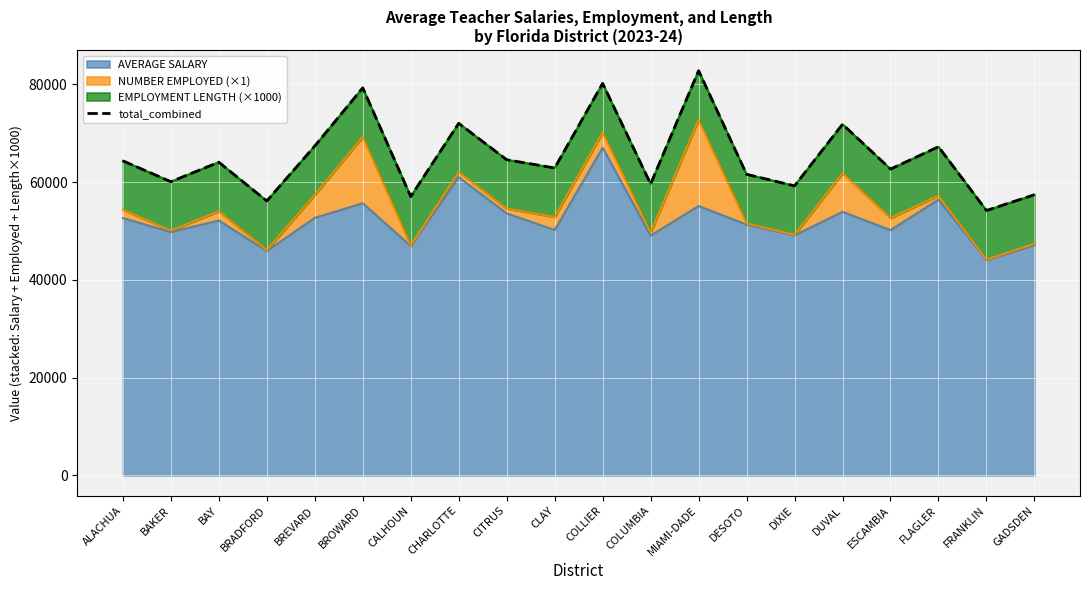

Reading left to right, transcribe all the data shown in this chart.

ALACHUA=64371.2	BAKER=60105.3	BAY=64095.5	BRADFORD=56156.8	BREVARD=67415.6	BROWARD=79317.6	CALHOUN=57062.1	CHARLOTTE=72048.8	CITRUS=64599.1	CLAY=62909.1	COLLIER=80218.1	COLUMBIA=59644.1	MIAMI-DADE=82824.4	DESOTO=61617.5	DIXIE=59253.0	DUVAL=71862.2	ESCAMBIA=62682.4	FLAGLER=67255.8	FRANKLIN=54205.9	GADSDEN=57437.3